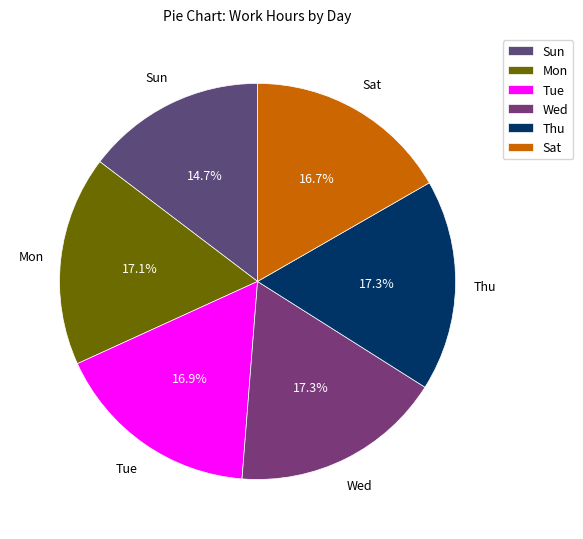

Which slice is the smallest?

Sun